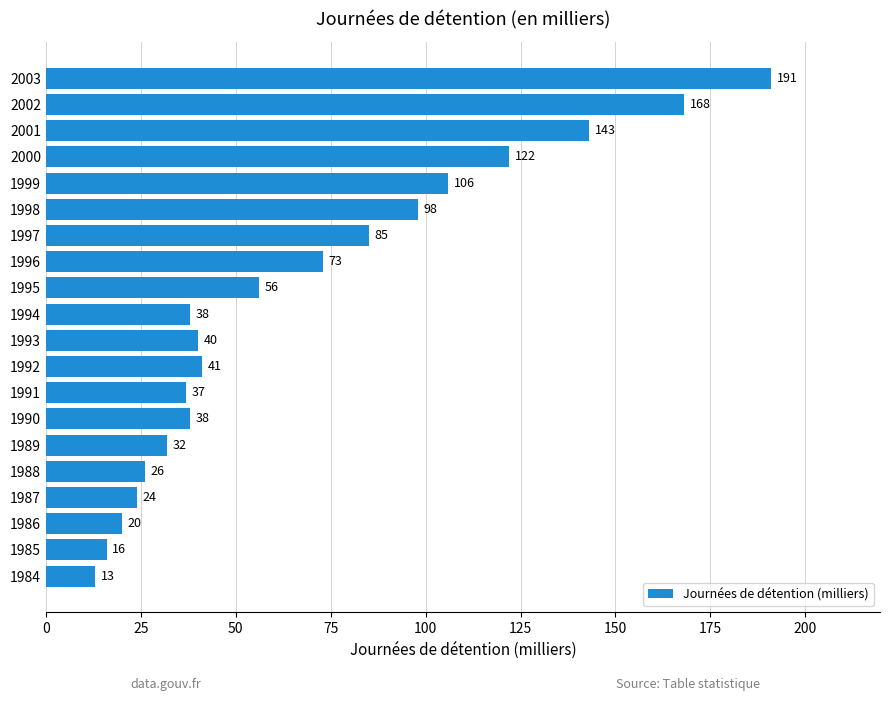

What is the difference between the maximum and minimum values?

178